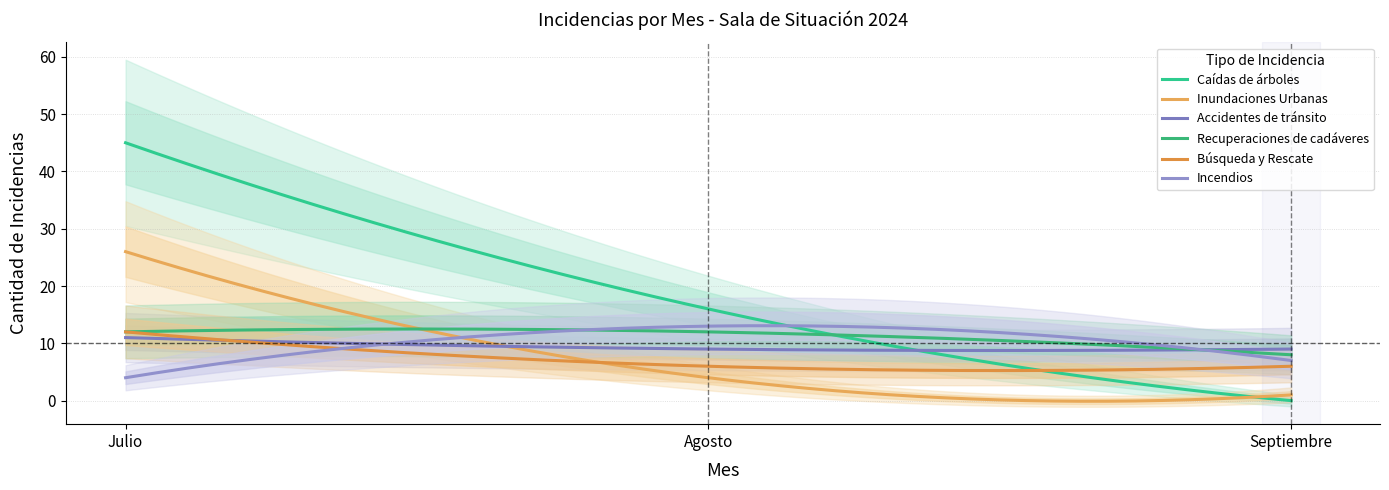

What is the label of the 2nd point from the right?

Agosto